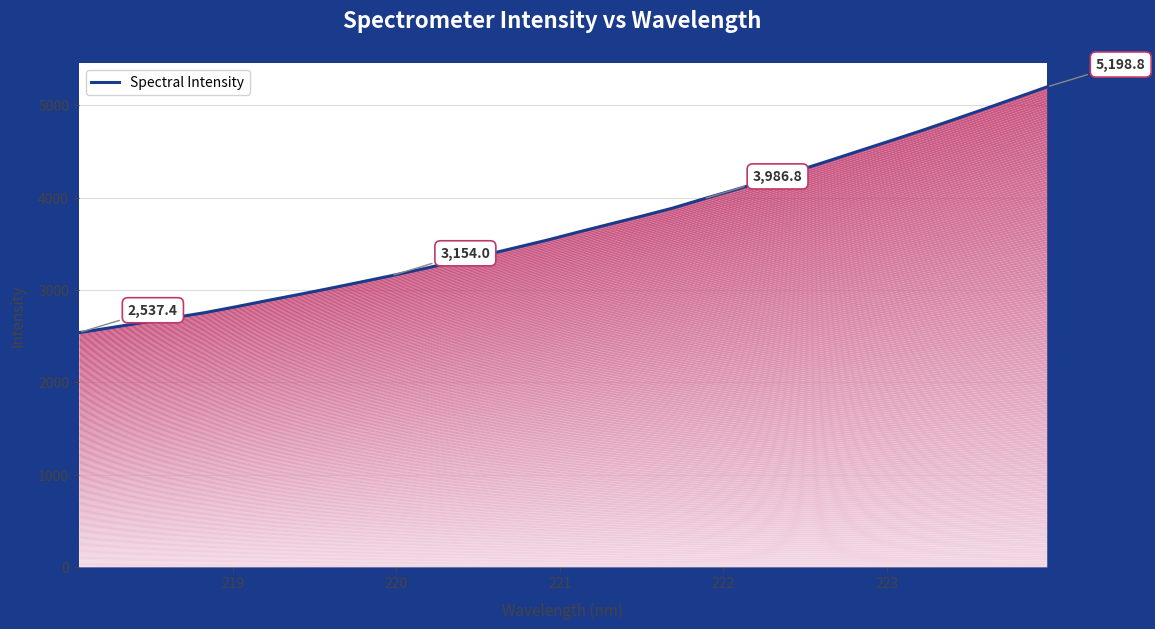

How many values are below 3628?

16